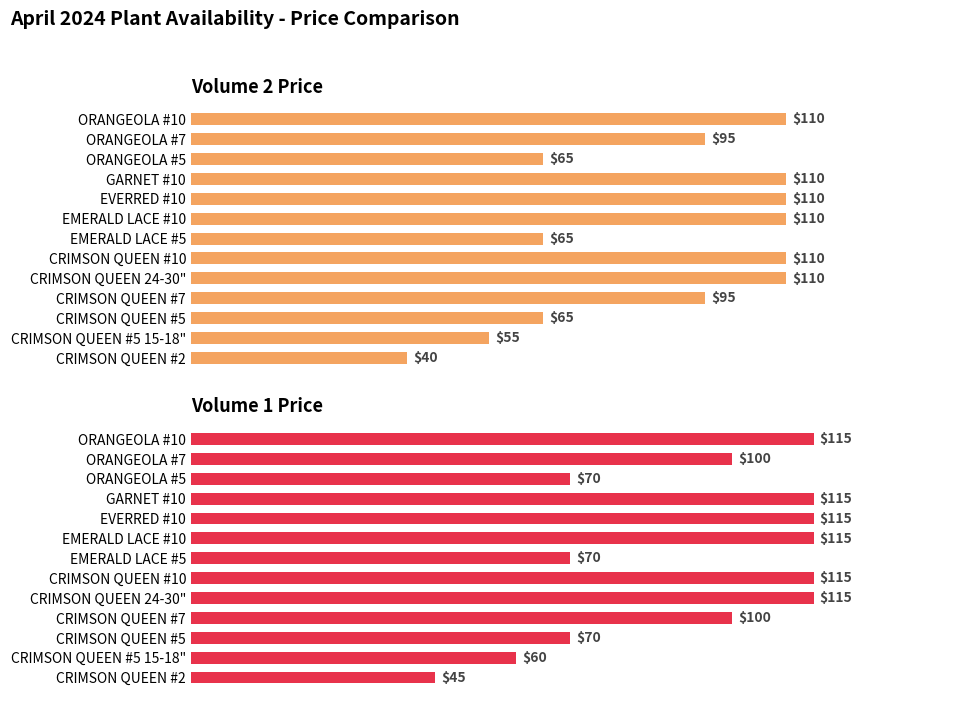

List the series in order of their peak value, lowest first.

Volume 2 Price, Volume 1 Price